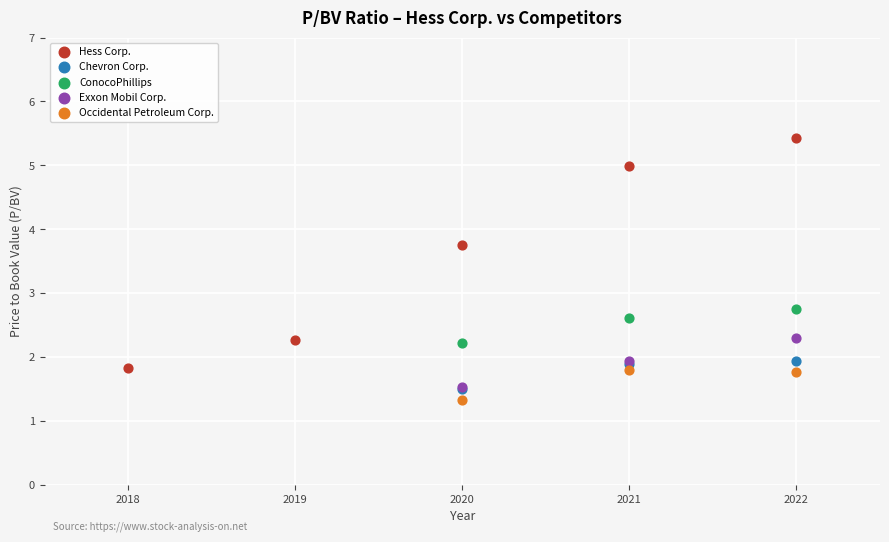

Which series has the widest spread of Y values?

Hess Corp.